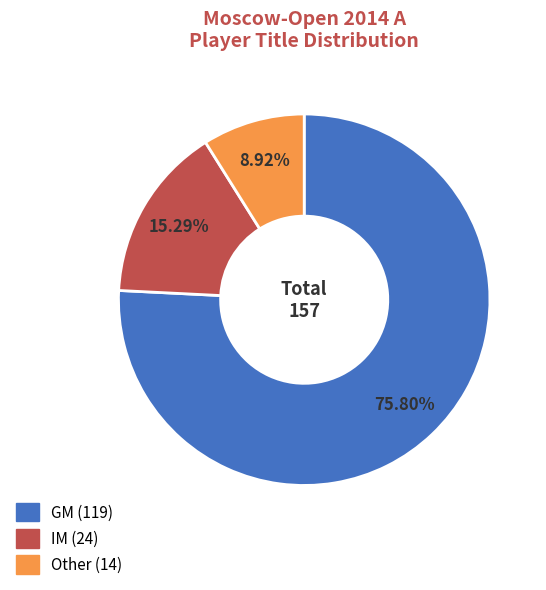

To the nearest percent, what is the difference between the largest and smallest slice percentages?

67%